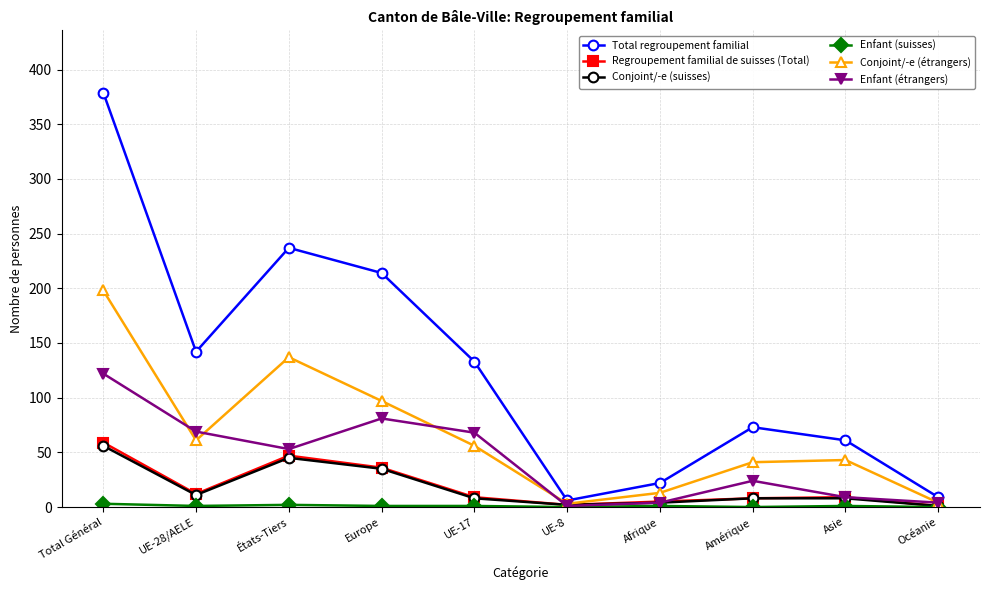

How many categories are shown in the chart?

10